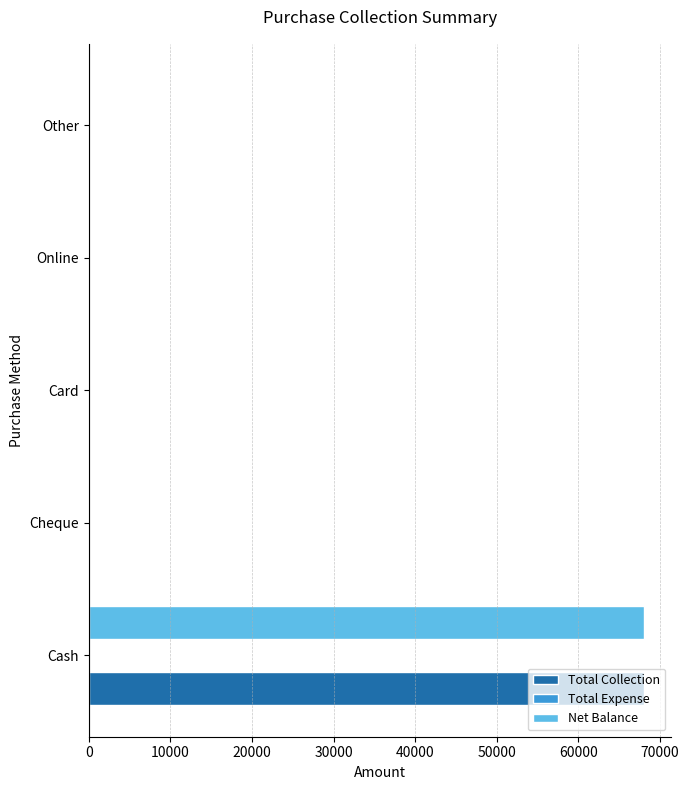

What is the sum of all Net Balance values?

67996